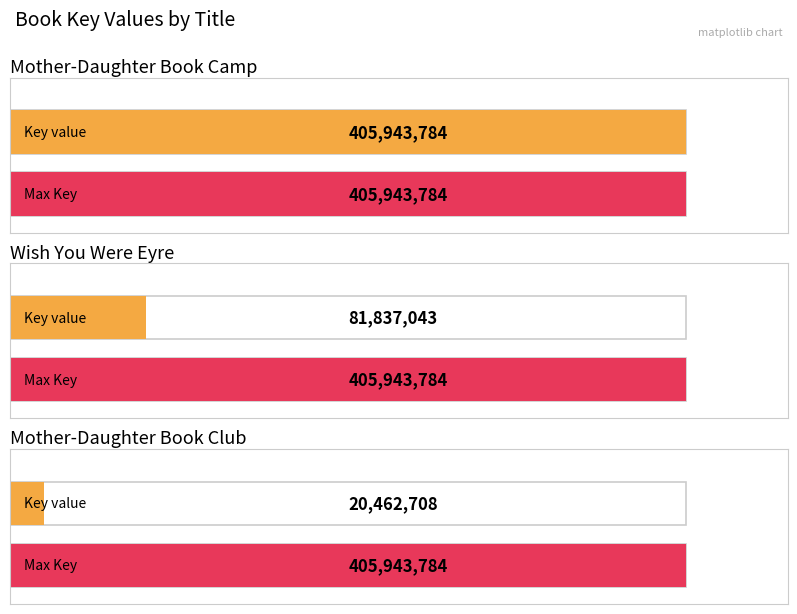

Which label corresponds to the smallest value in the chart?

Mother-Daughter Book Club